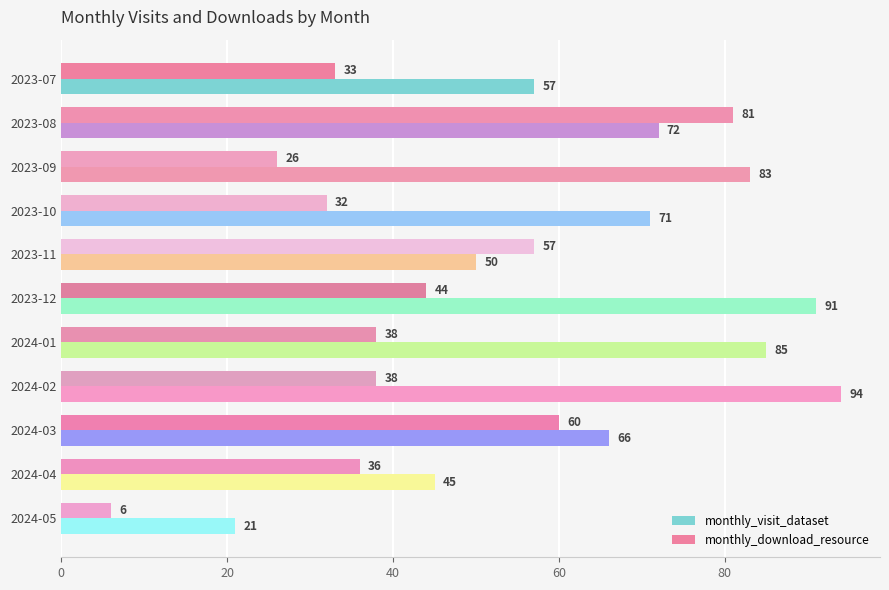

What is the smallest value displayed?

6